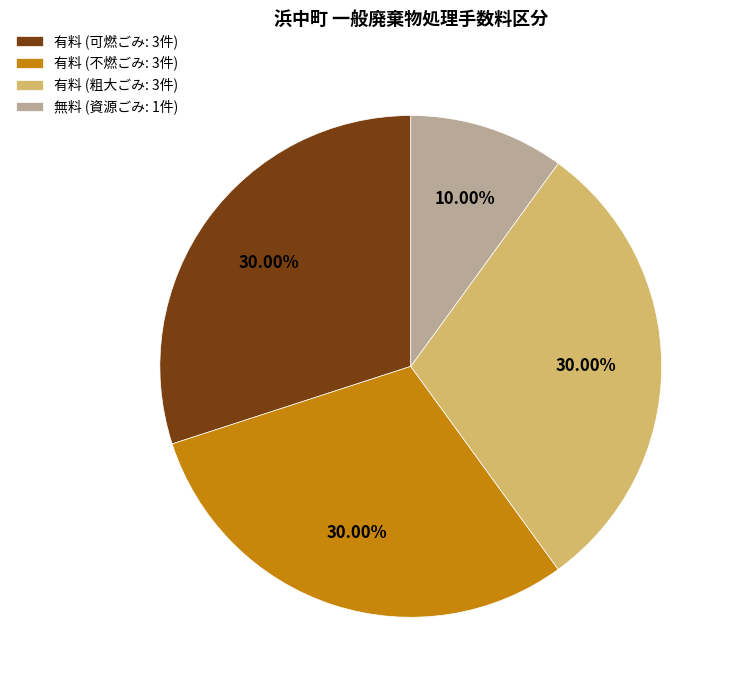

Does 無料 (資源ごみ: 1件) account for over 50% of the chart?

No